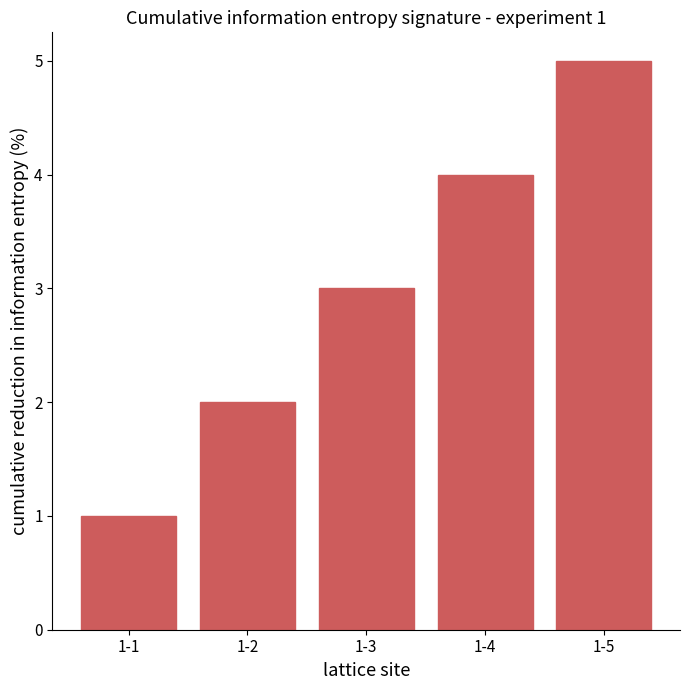

Reading right to left, extract all data points from this chart.

1-5=5	1-4=4	1-3=3	1-2=2	1-1=1